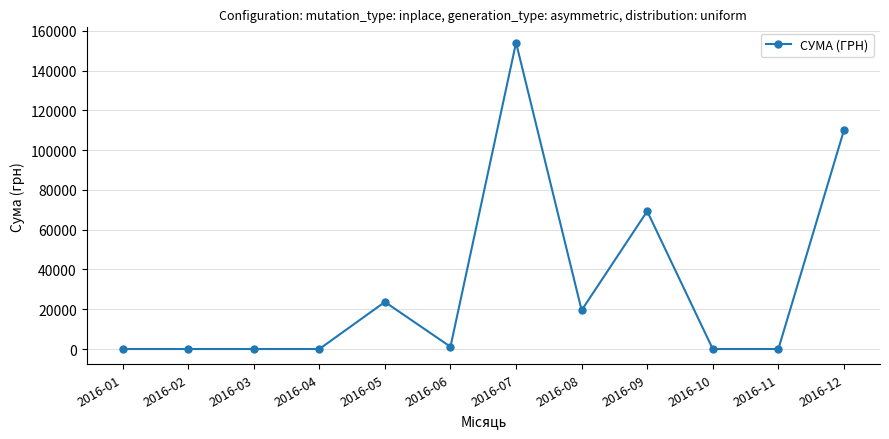

Is it true that the value at 2016-11 is 0.0?

True